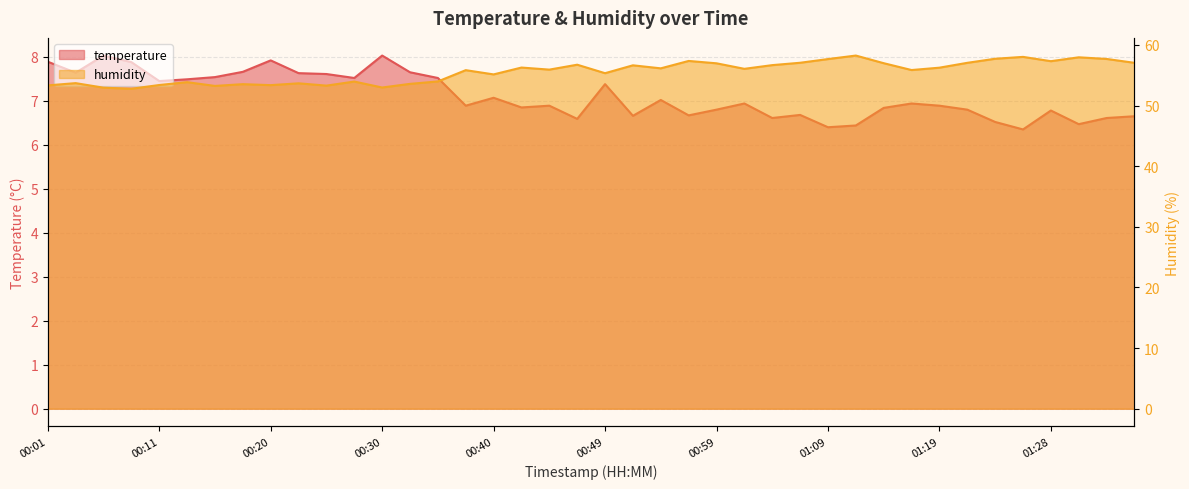

Which series has the largest total across all categories?

humidity